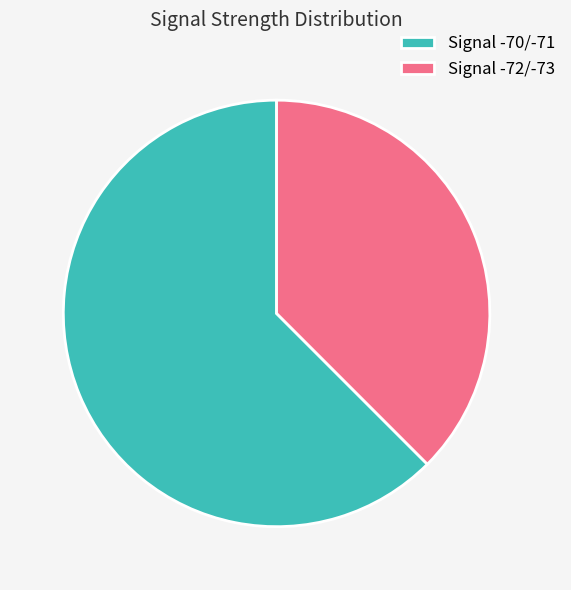

The Signal -70/-71 slice represents 62% of the pie. True or false?

True